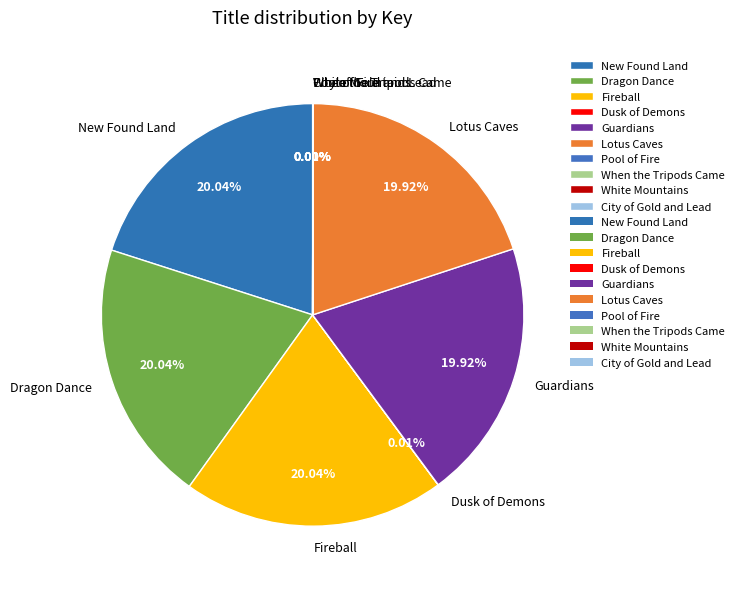

Does Lotus Caves represent more than half of the total?

No